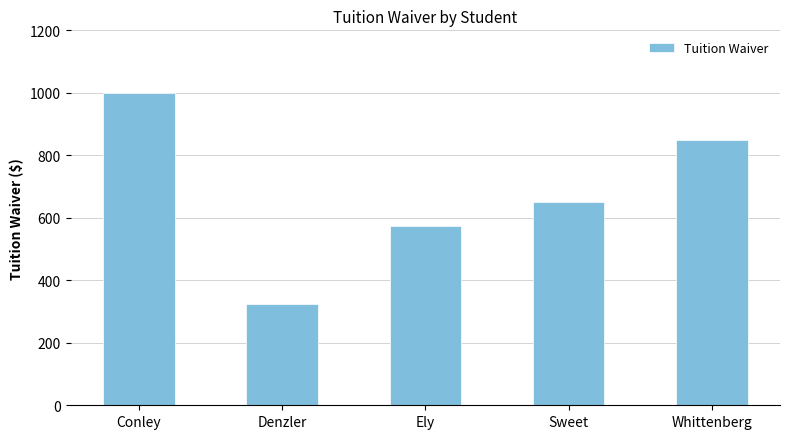

What is the change in value from Conley to Sweet?

-350